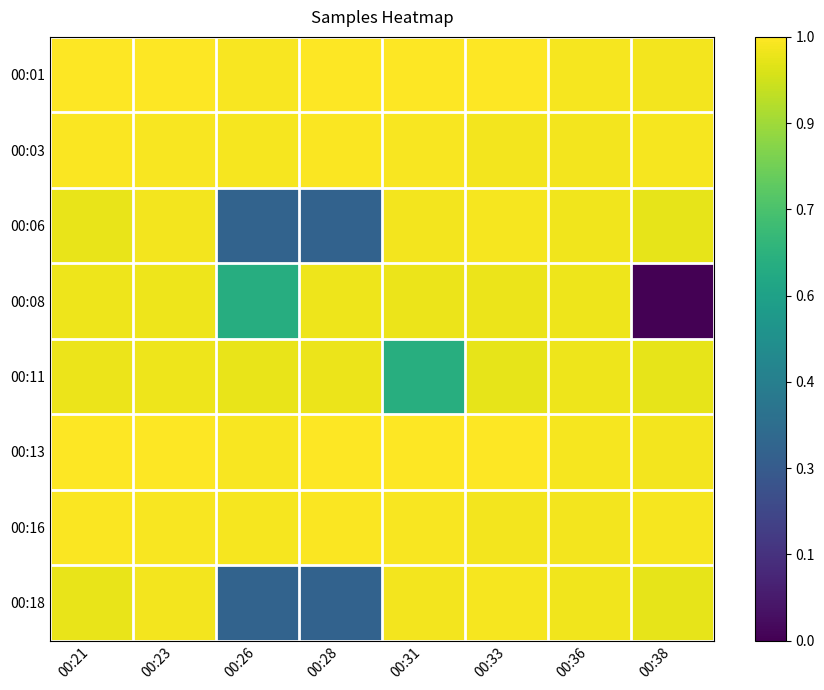

Reading left to right, transcribe all the data shown in this chart.

00:01: 00:21=1.0	00:23=1.0	00:26=1.0	00:28=1.0	00:31=1.0	00:33=1.0	00:36=1.0	00:38=1.0
00:03: 00:21=1.0	00:23=1.0	00:26=1.0	00:28=1.0	00:31=1.0	00:33=1.0	00:36=1.0	00:38=1.0
00:06: 00:21=1.0	00:23=1.0	00:26=0.3	00:28=0.3	00:31=1.0	00:33=1.0	00:36=1.0	00:38=1.0
00:08: 00:21=1.0	00:23=1.0	00:26=0.6	00:28=1.0	00:31=1.0	00:33=1.0	00:36=1.0	00:38=0.0
00:11: 00:21=1.0	00:23=1.0	00:26=1.0	00:28=1.0	00:31=0.6	00:33=1.0	00:36=1.0	00:38=1.0
00:13: 00:21=1.0	00:23=1.0	00:26=1.0	00:28=1.0	00:31=1.0	00:33=1.0	00:36=1.0	00:38=1.0
00:16: 00:21=1.0	00:23=1.0	00:26=1.0	00:28=1.0	00:31=1.0	00:33=1.0	00:36=1.0	00:38=1.0
00:18: 00:21=1.0	00:23=1.0	00:26=0.3	00:28=0.3	00:31=1.0	00:33=1.0	00:36=1.0	00:38=1.0